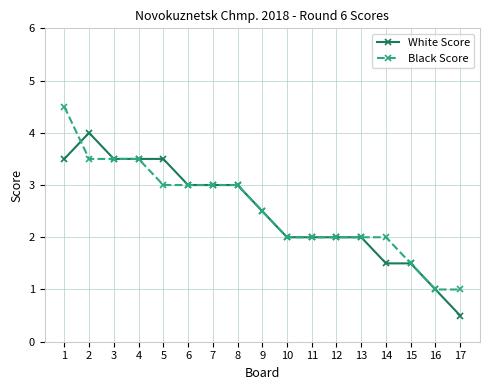

What is the total value across all series at 14?

3.5